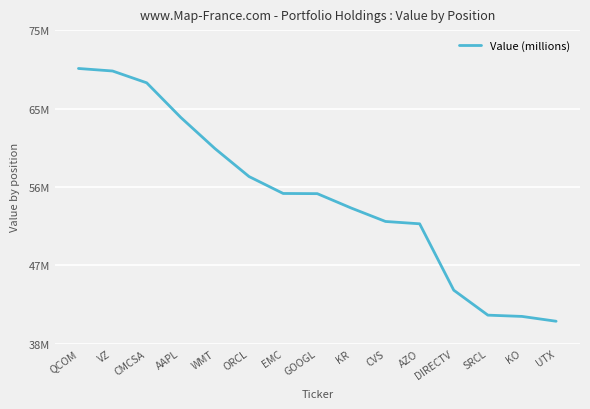

The value at AAPL is 14947994. True or false?

False